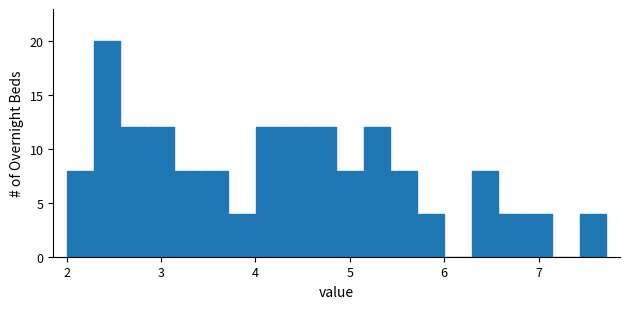

Read against the x-axis, roughly where is the centre of the tallest bar?

2.4